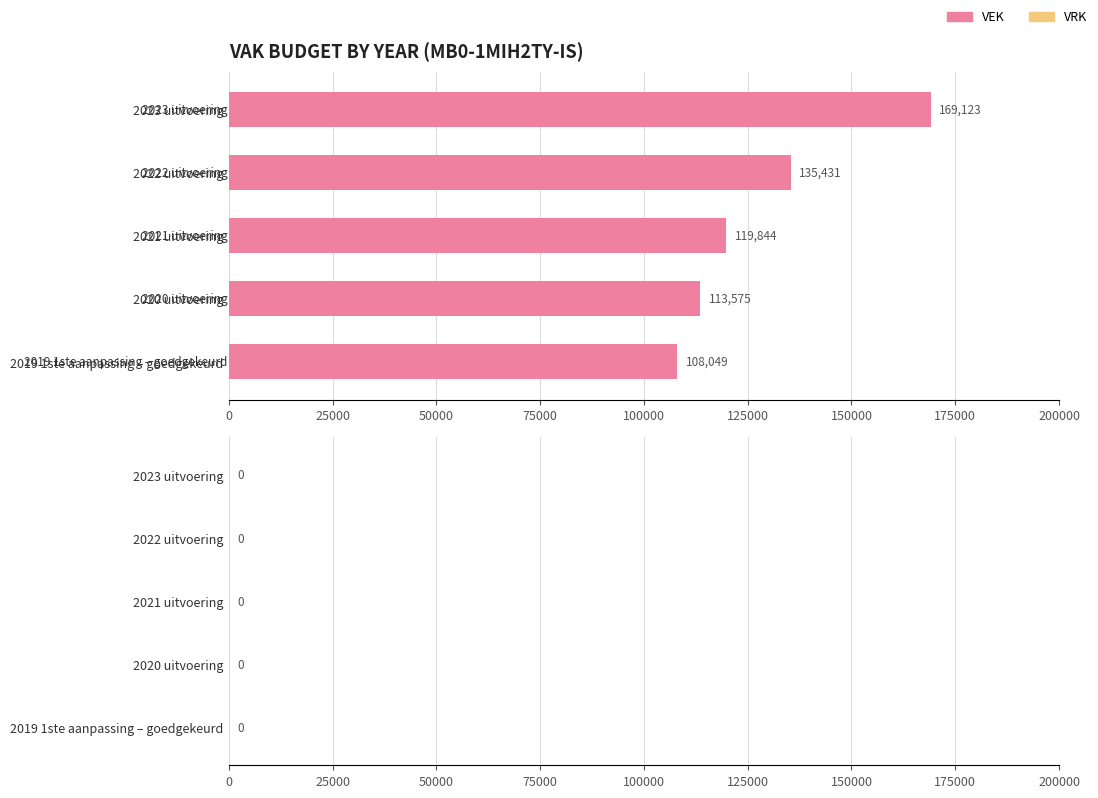

The chart shows a value of 119844 at 2021 uitvoering. True or false?

True